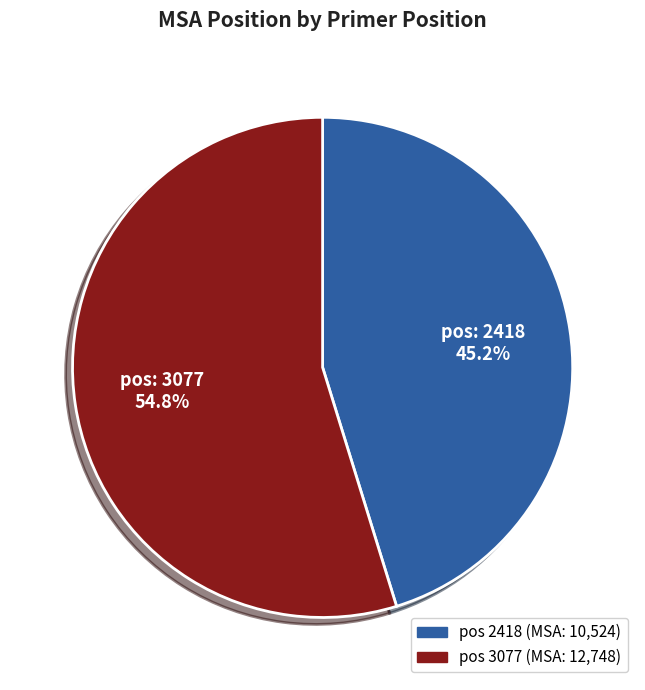

Is there any slice that represents more than half of the pie?

Yes